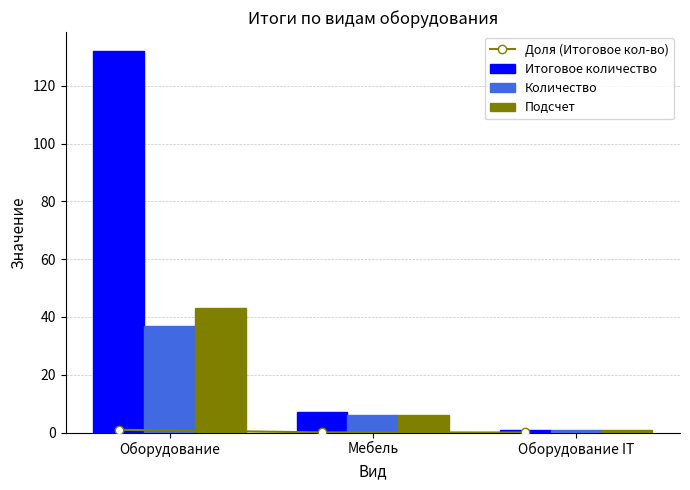

Which series has the largest total across all categories?

Итоговое количество